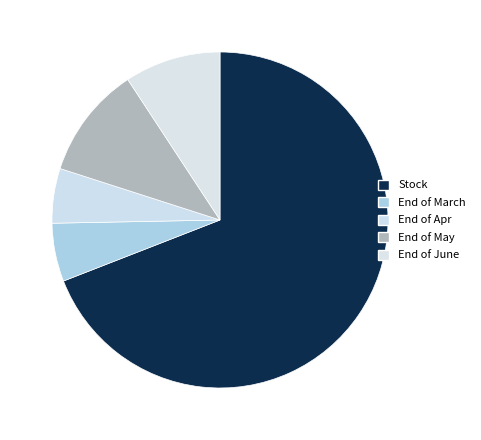

Which slice is the largest?

Stock